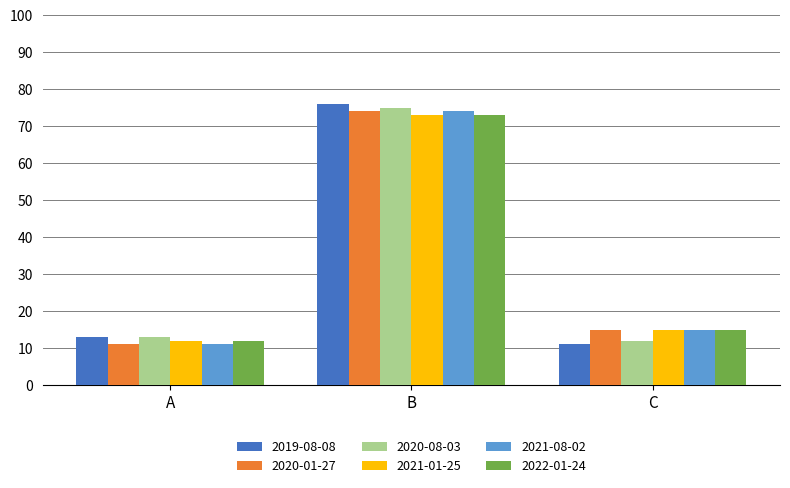

Count the number of data series in this chart.

6